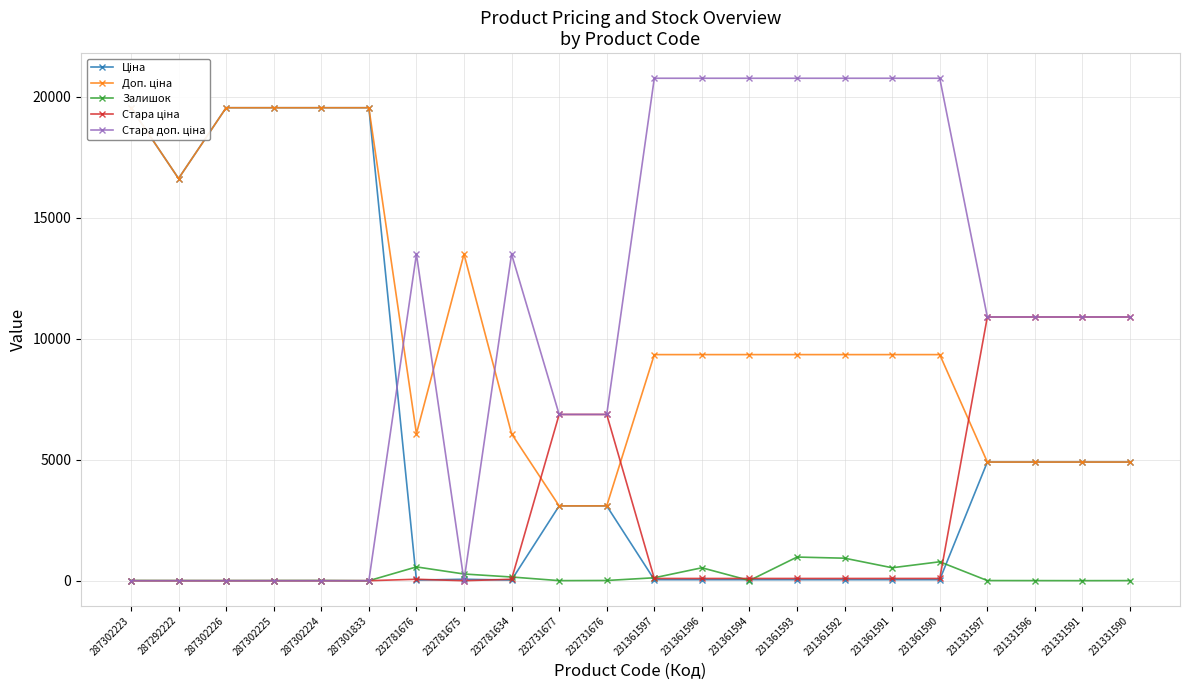

What is the total value across all series at 232781676?

20222.2